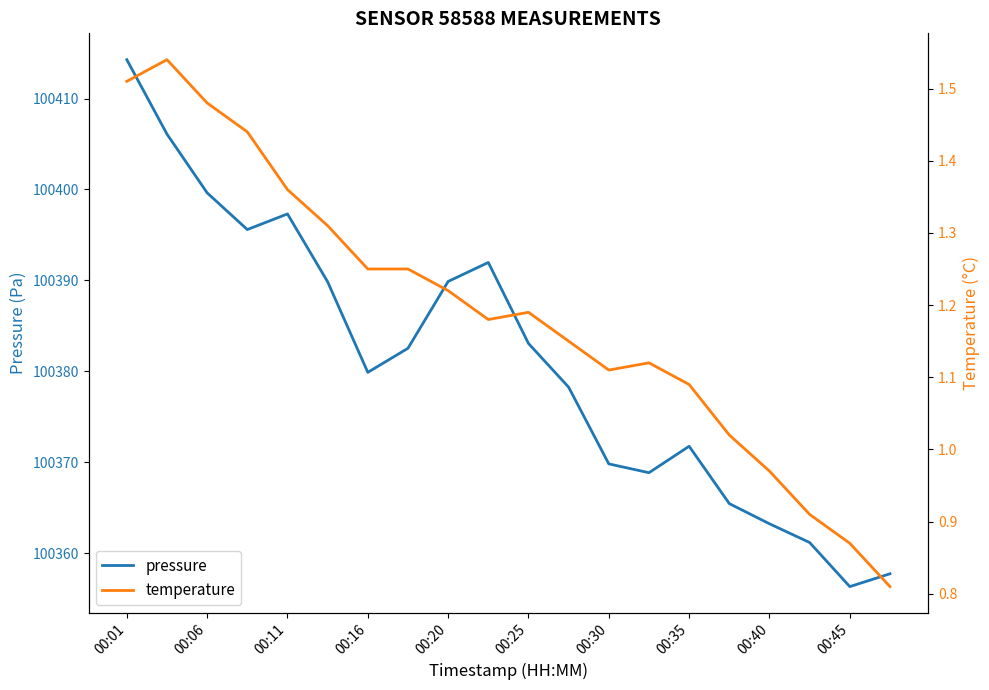

How many lines are shown in the chart?

2